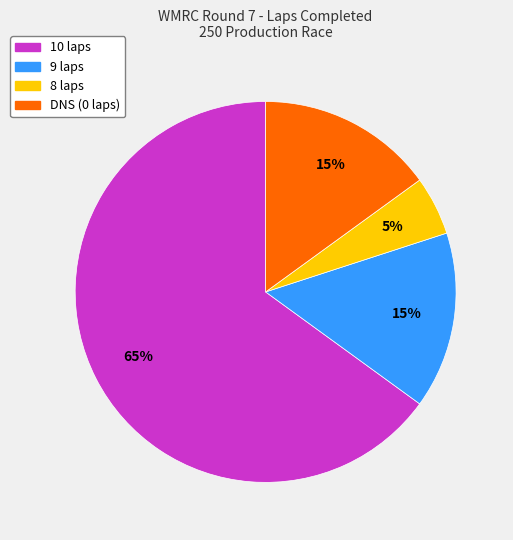

To the nearest percent, what is the difference between the largest and smallest slice percentages?

60%